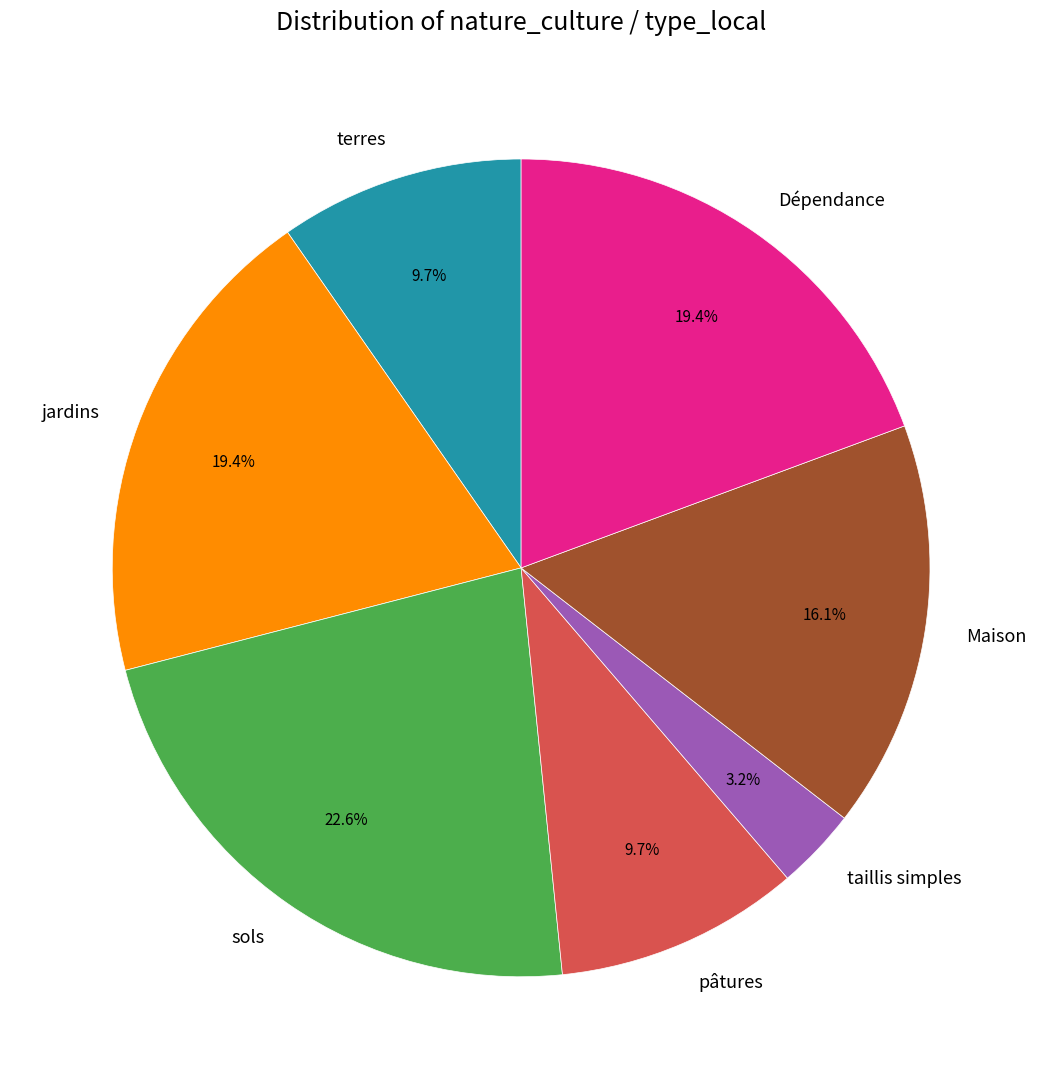

Do terres and Dépendance together represent more than half of the pie?

No